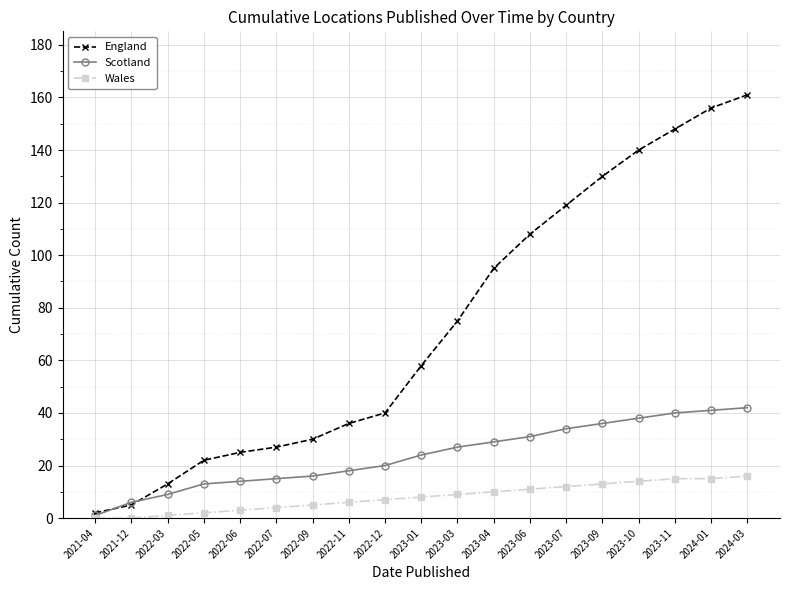

True or false: Scotland has a value of 36 at 2023-09.

True